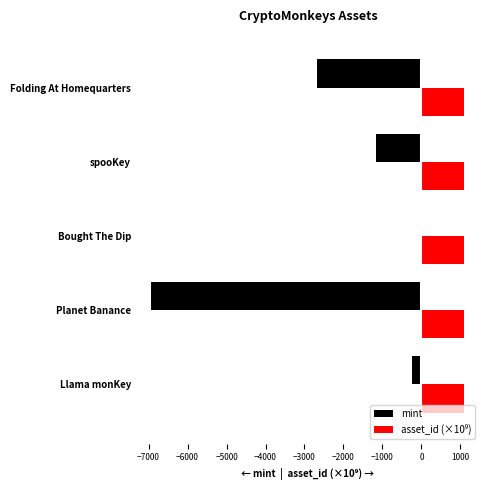

What is the sum of the mint values at spooKey and Folding At Homequarters?

-3828.0